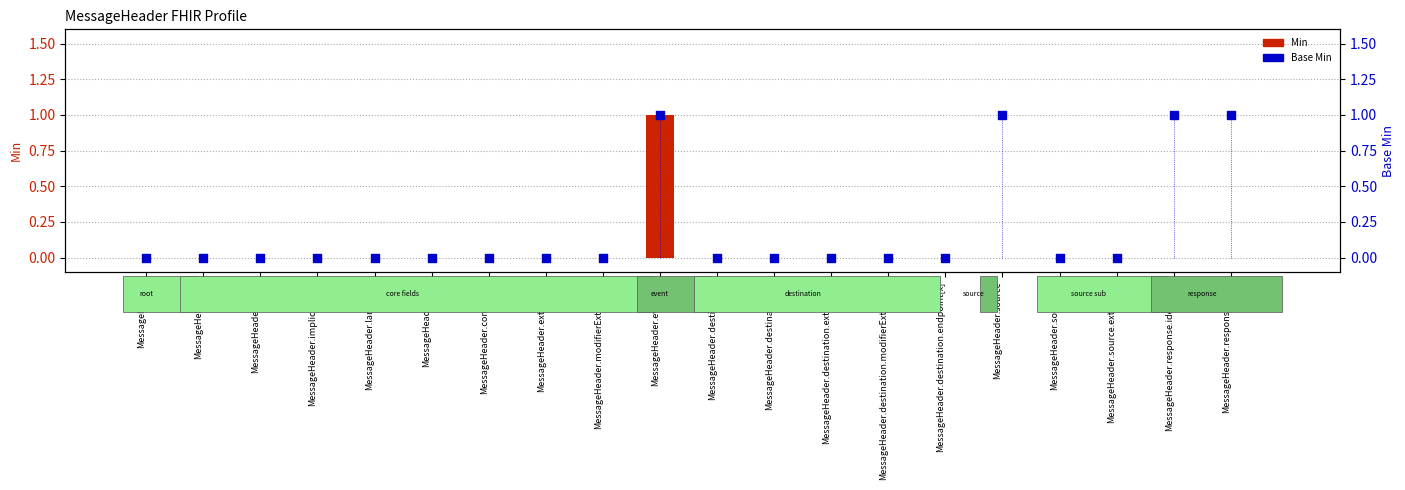

At which category is the sum across all series the highest?

MessageHeader.event[x]